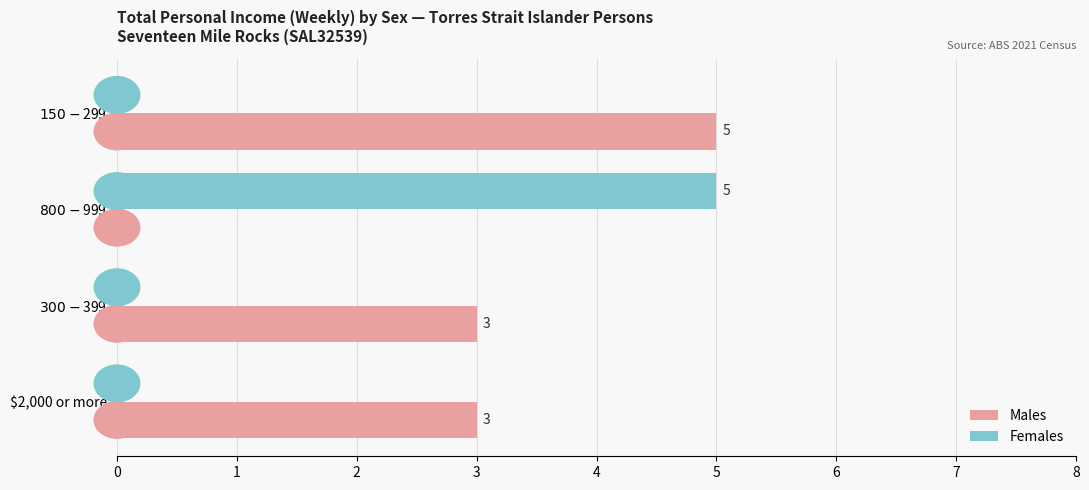

What is the sum of all Females values?

5